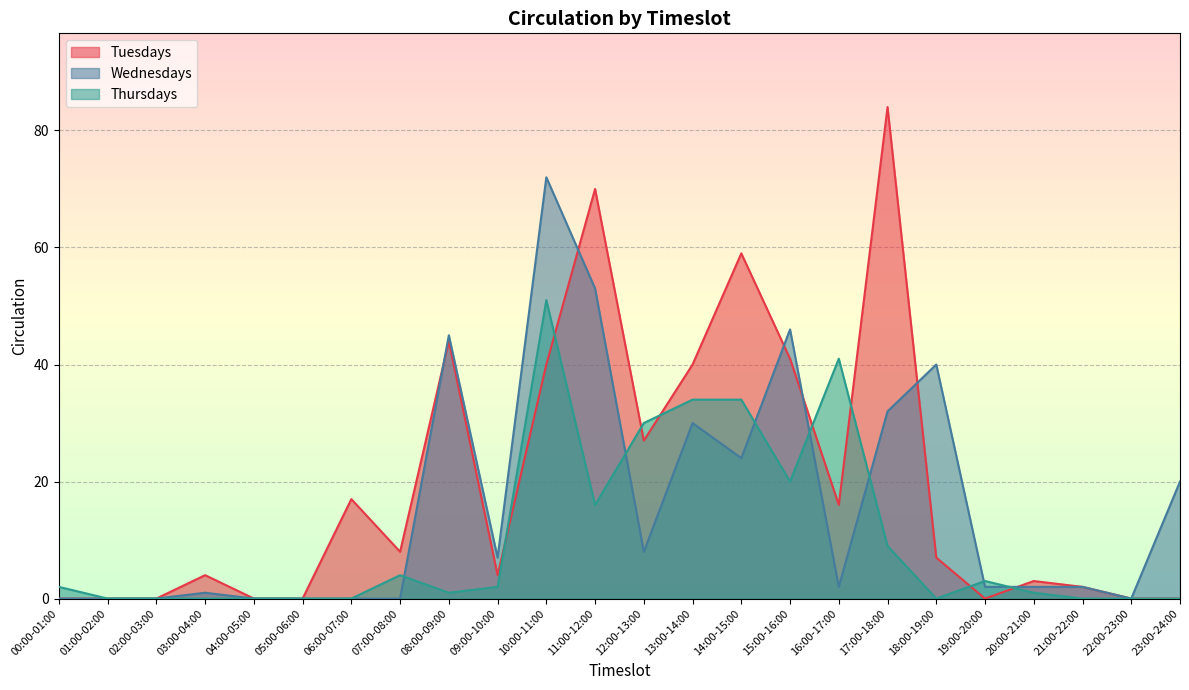

True or false: Thursdays has a value of 87 at 10:00-11:00.

False